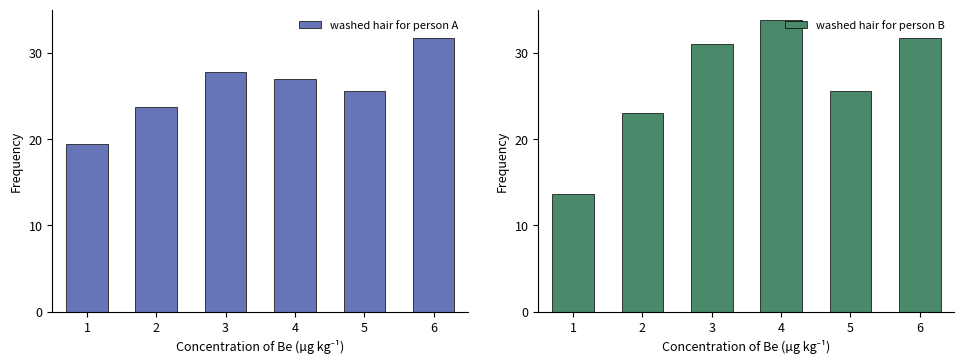

Which has a higher value, 6 or 1?

6